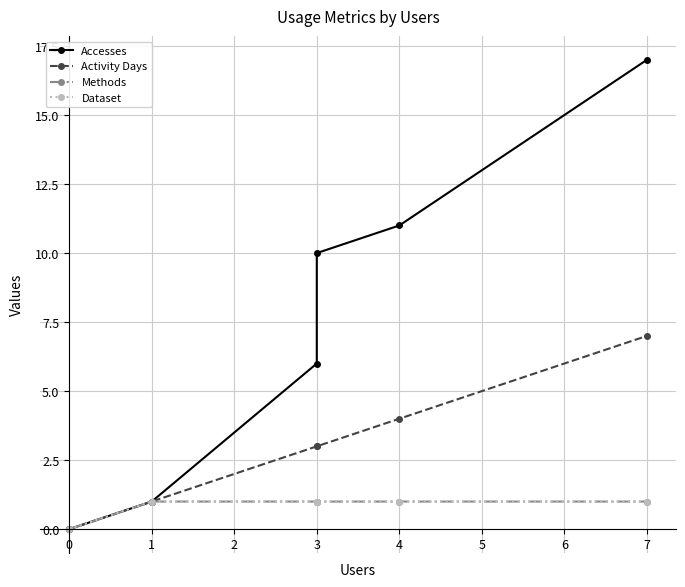

Reading left to right, extract all data points from this chart.

Accesses: 0	1	6	10	11	17
Activity Days: 0	1	3	3	4	7
Methods: 0	1	1	1	1	1
Dataset: 0	1	1	1	1	1